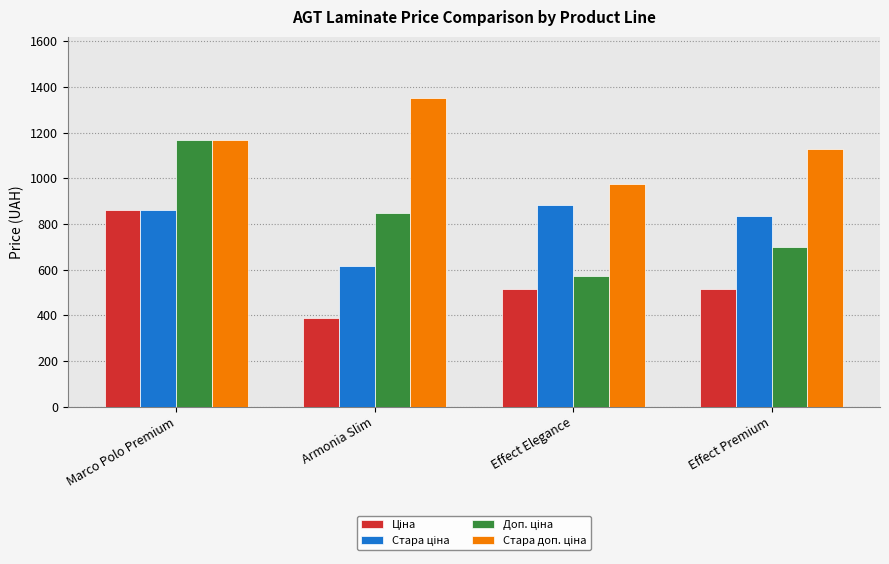

What is the total value across all series at Armonia Slim?

3200.8